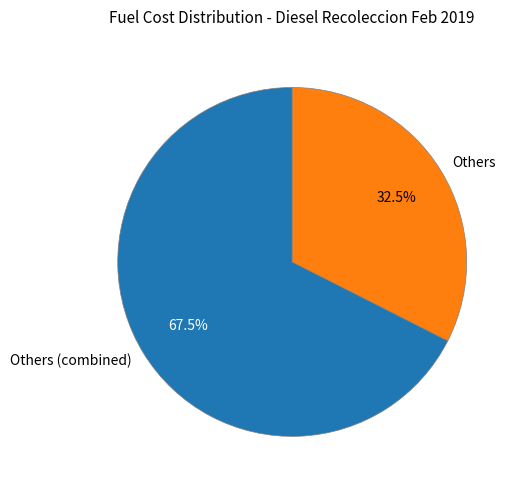

How many slices are in this pie chart?

2